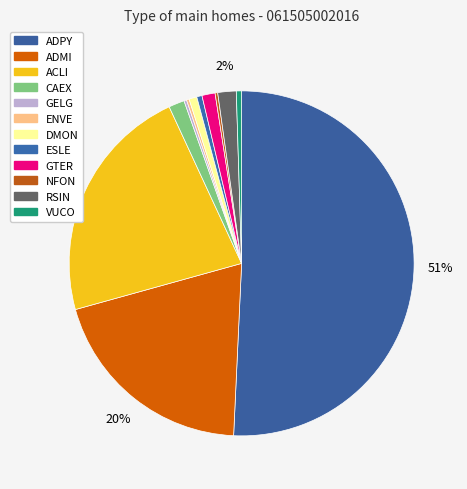

What is the majority slice?

ADPY